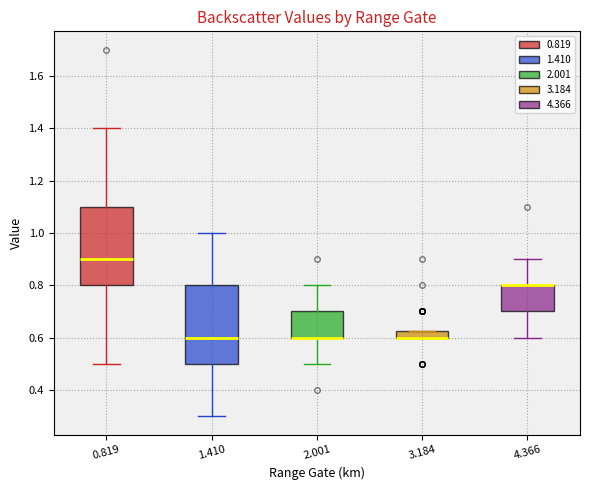

Where is the lower edge of the box at x = 2.001 on the y-axis? The values are not printed on the chart, so give them approximately, as read against the axis.

0.60